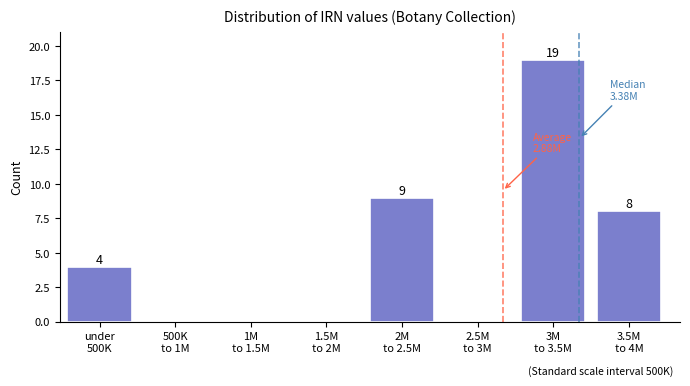

What is the sum of all values?

40